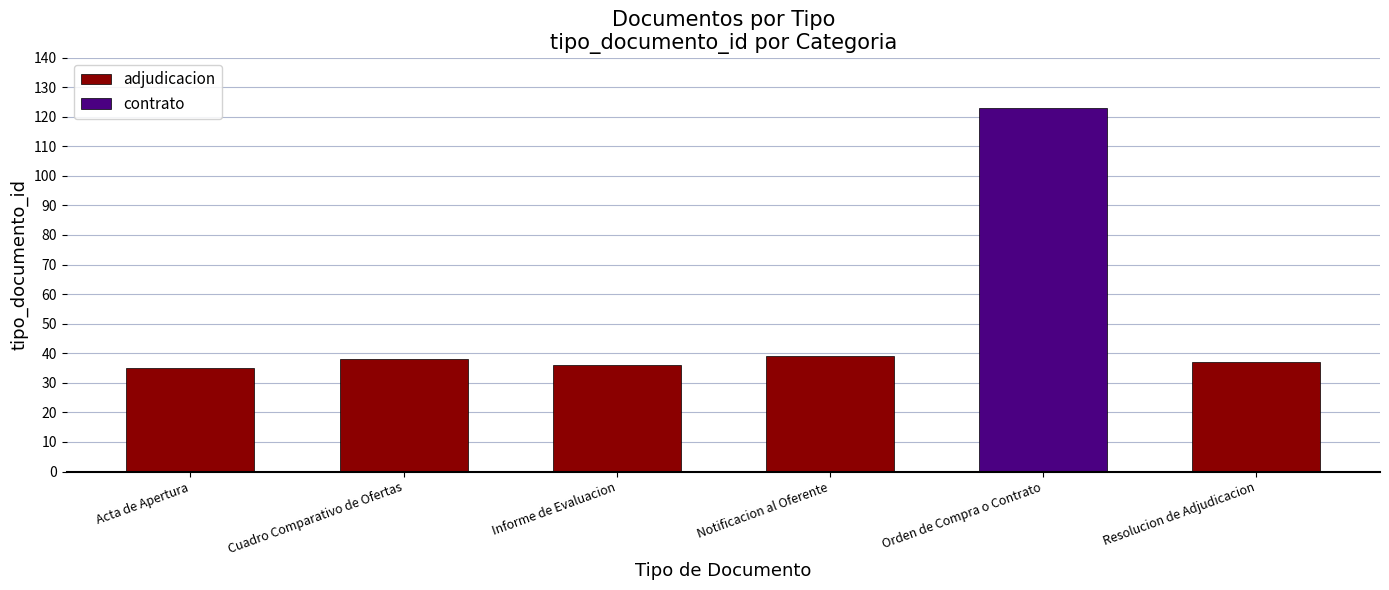

Are the bars horizontal?

No